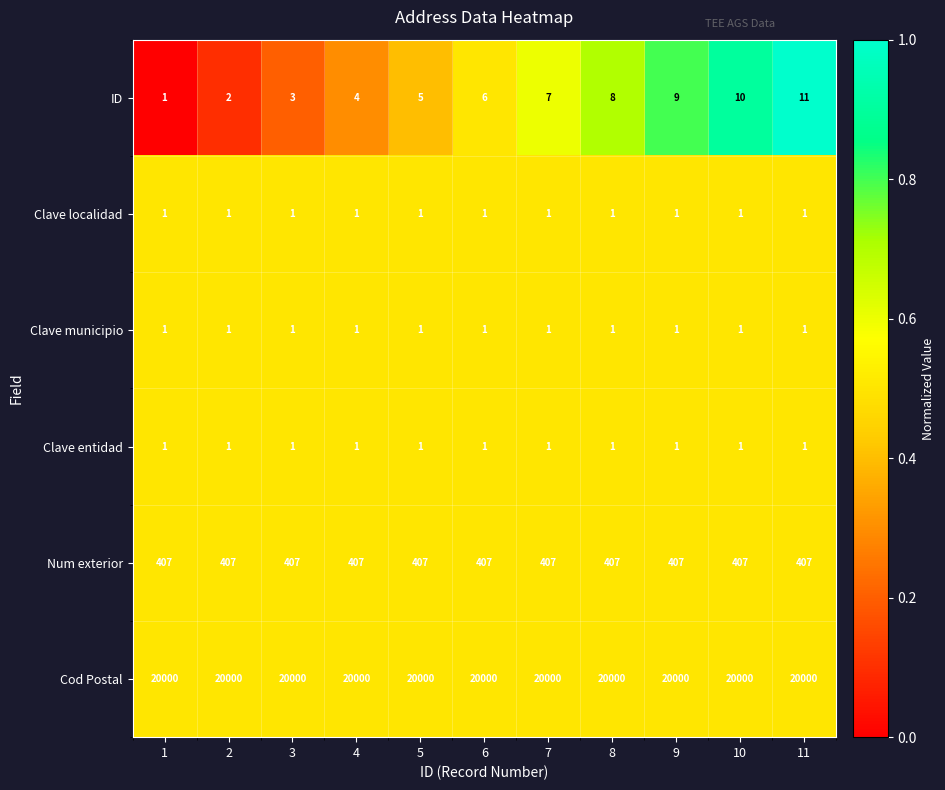

At how many categories does at least one series exceed 13938?

11